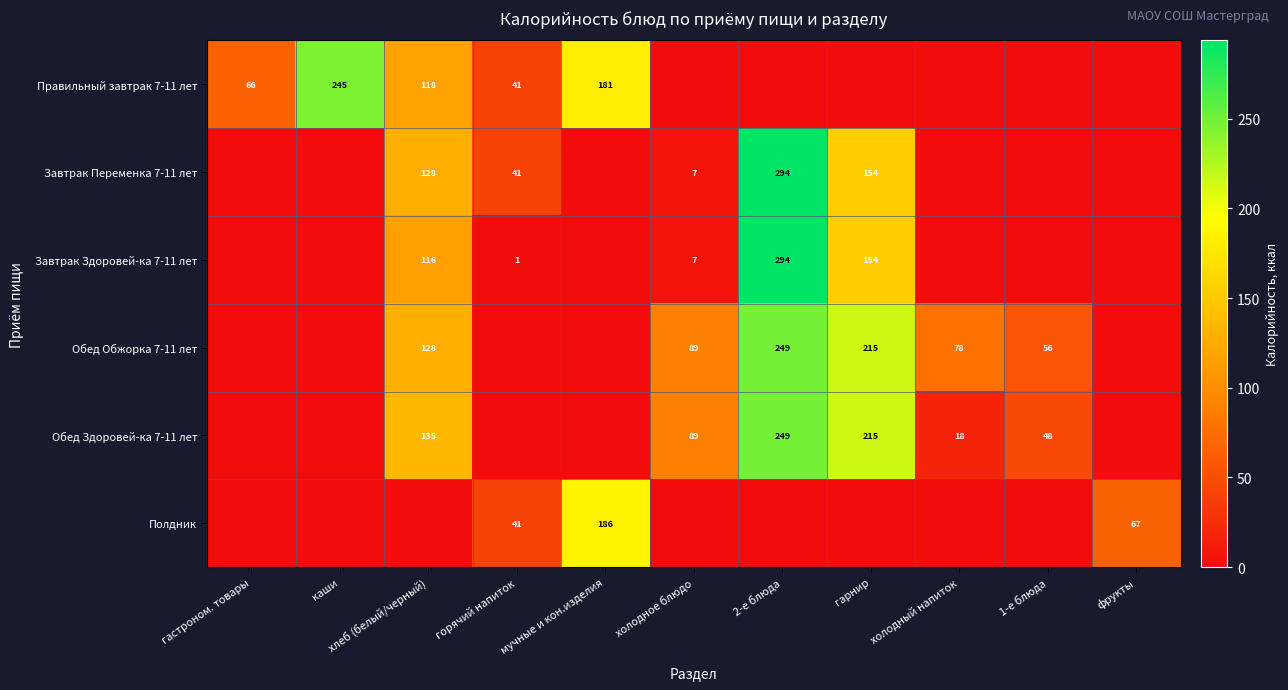

True or false: Обед Здоровей-ка 7-11 лет has a value of 308 at гарнир.

False